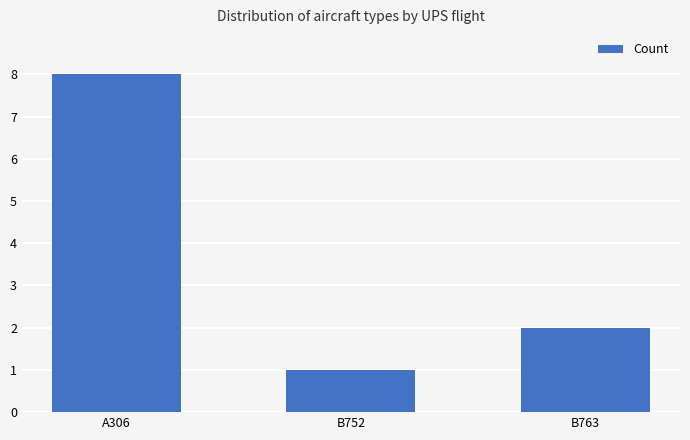

Reading left to right, transcribe all the data shown in this chart.

8	1	2